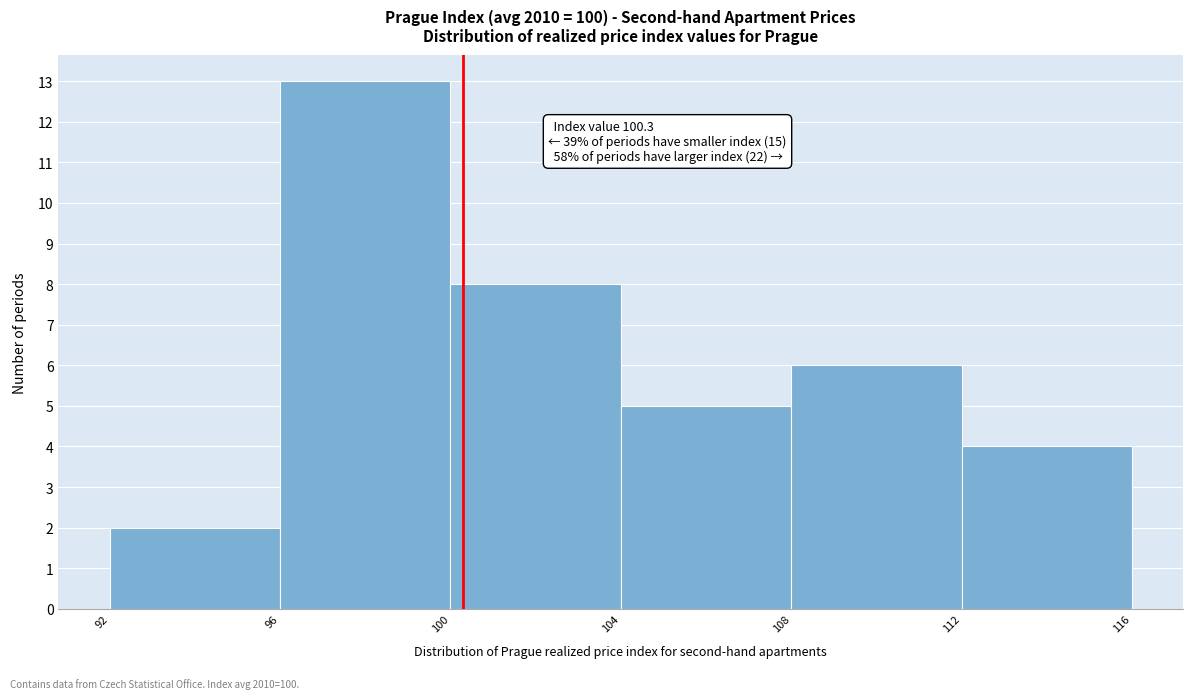

Which range on the x-axis has the tallest bar?

96 to 100